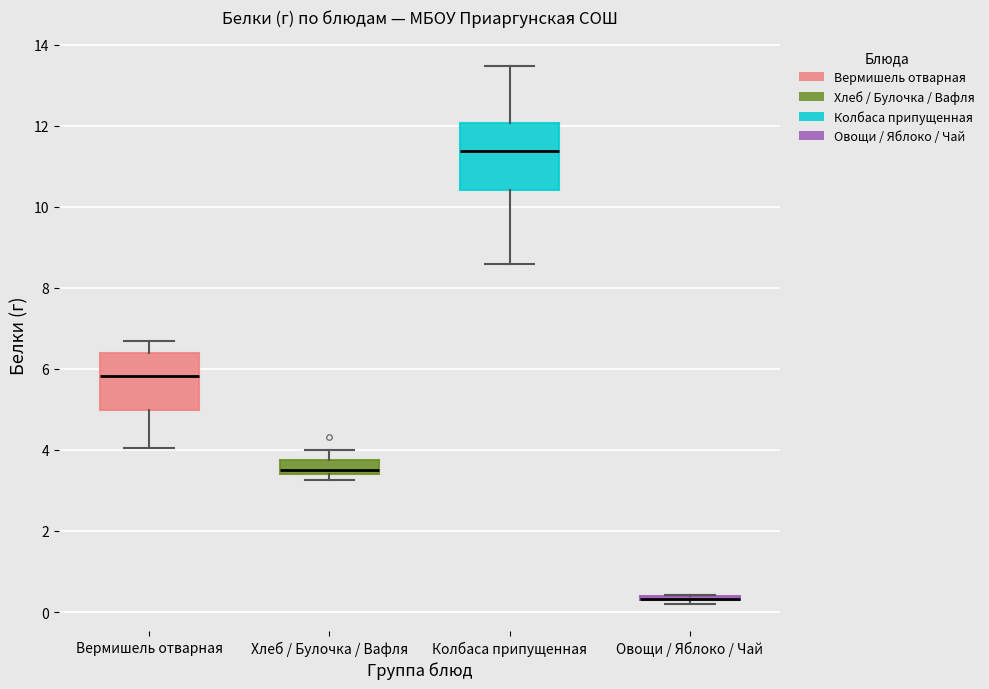

Where does the median line of the box for Хлеб / Булочка / Вафля sit on the y-axis? The values are not printed on the chart, so give them approximately, as read against the axis.

3.6